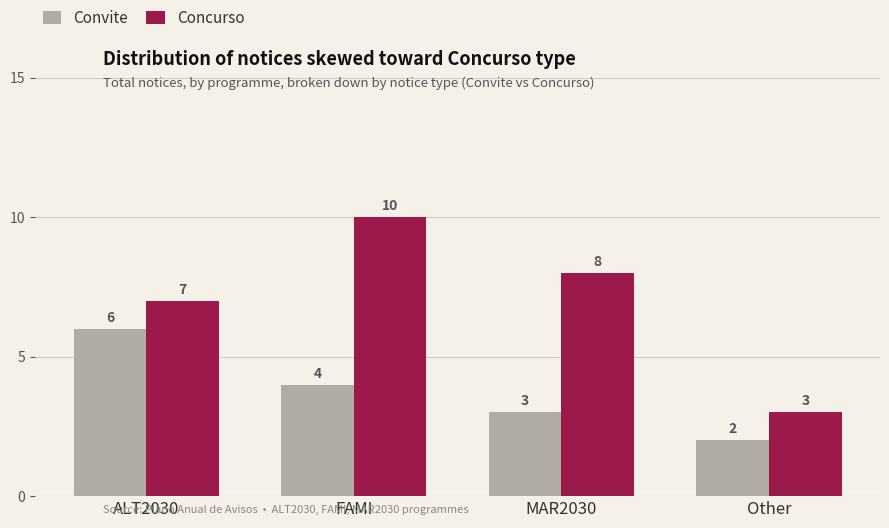

Which series has the largest range (max minus min)?

Concurso